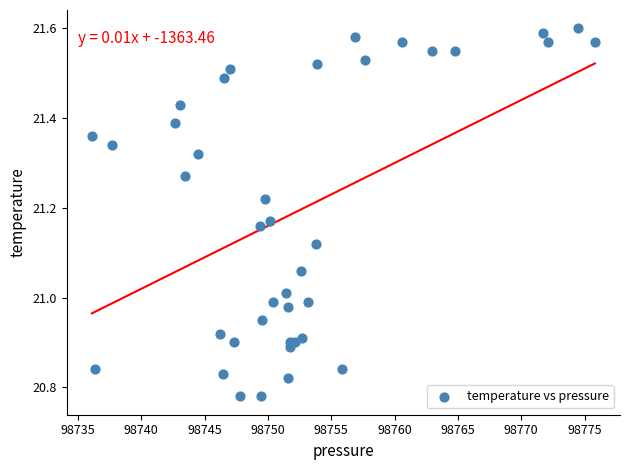

What is the range of Y values (max minus min)?

0.8